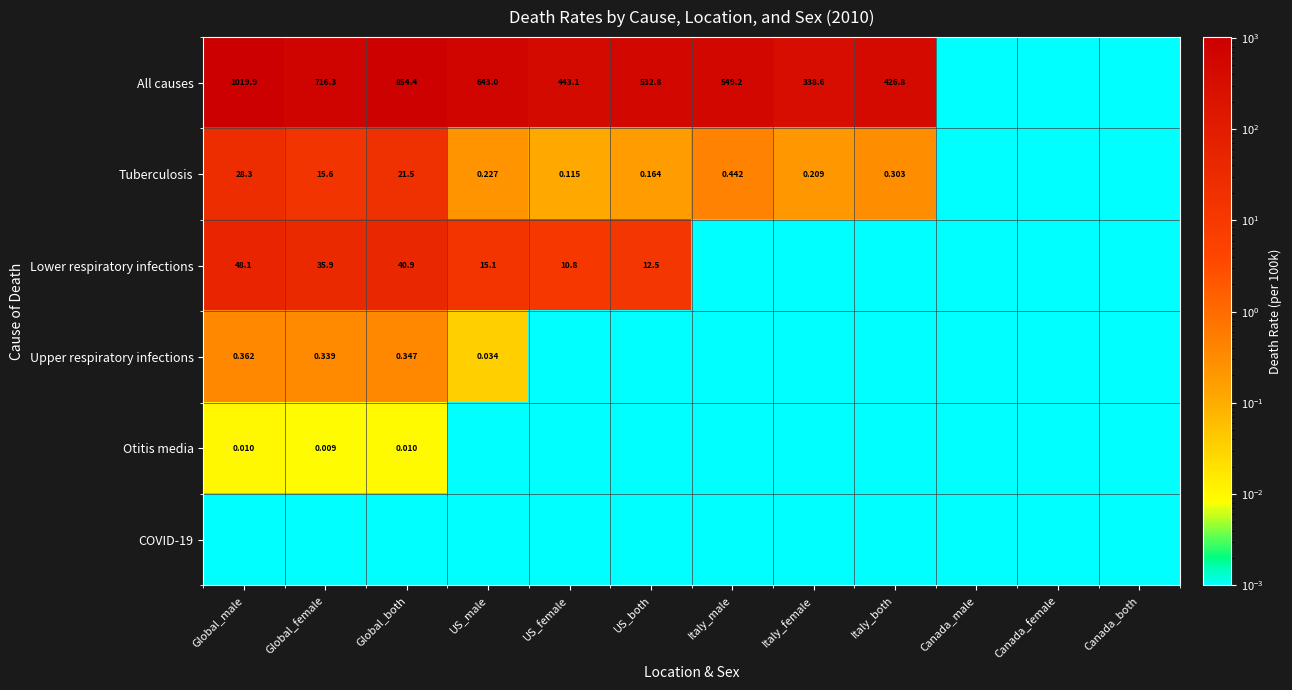

Rank the series by their maximum value, from highest to lowest.

All causes, Lower respiratory infections, Tuberculosis, Upper respiratory infections, Otitis media, COVID-19